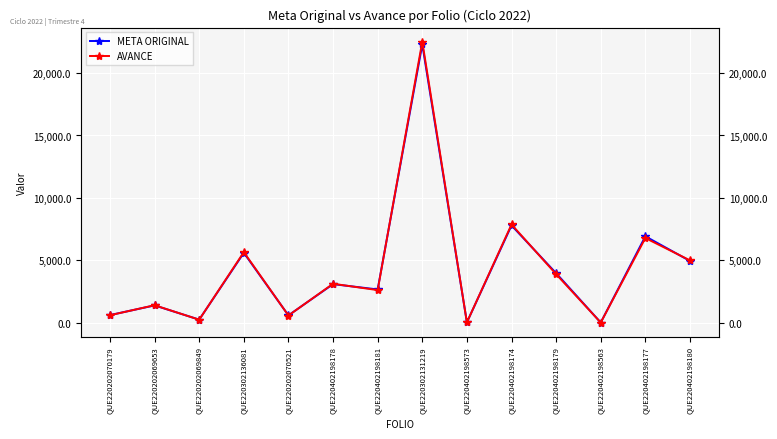

The META ORIGINAL series shows 22.0 at QUE220402198573. True or false?

True